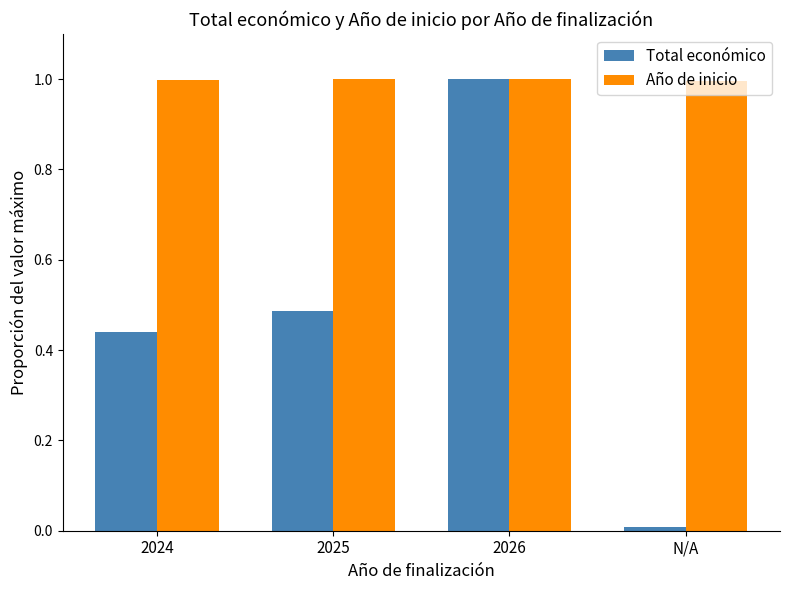

What is the highest value of the Año de inicio series?

1.0